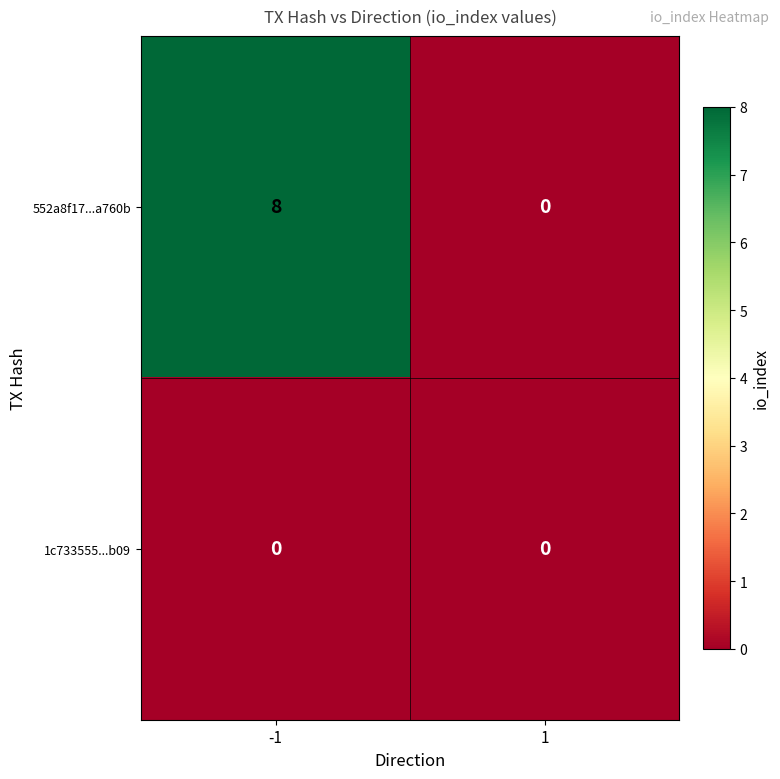

Which series has the largest total across all categories?

552a8f17...a760b